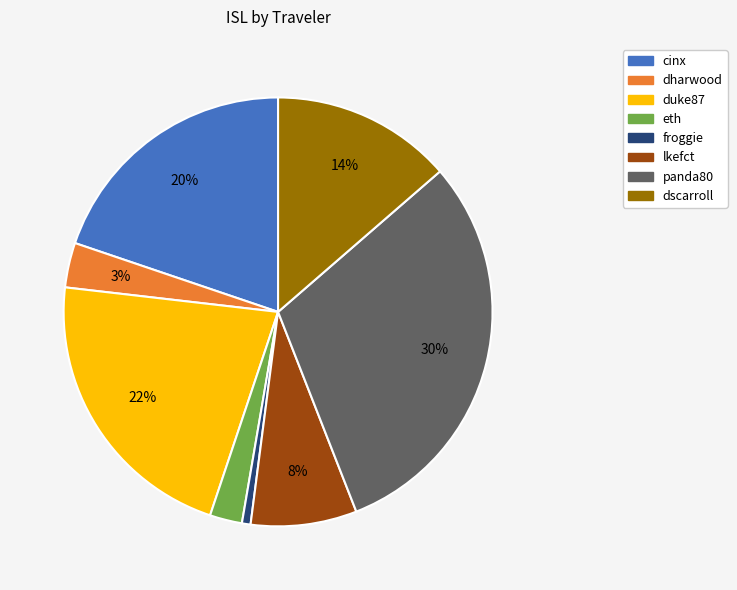

Which category has the biggest portion of the pie?

panda80